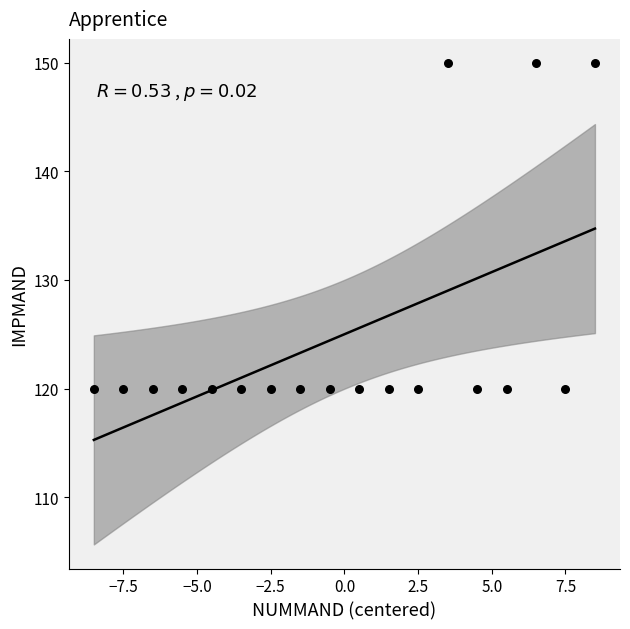

What is the range of Y values (max minus min)?

30